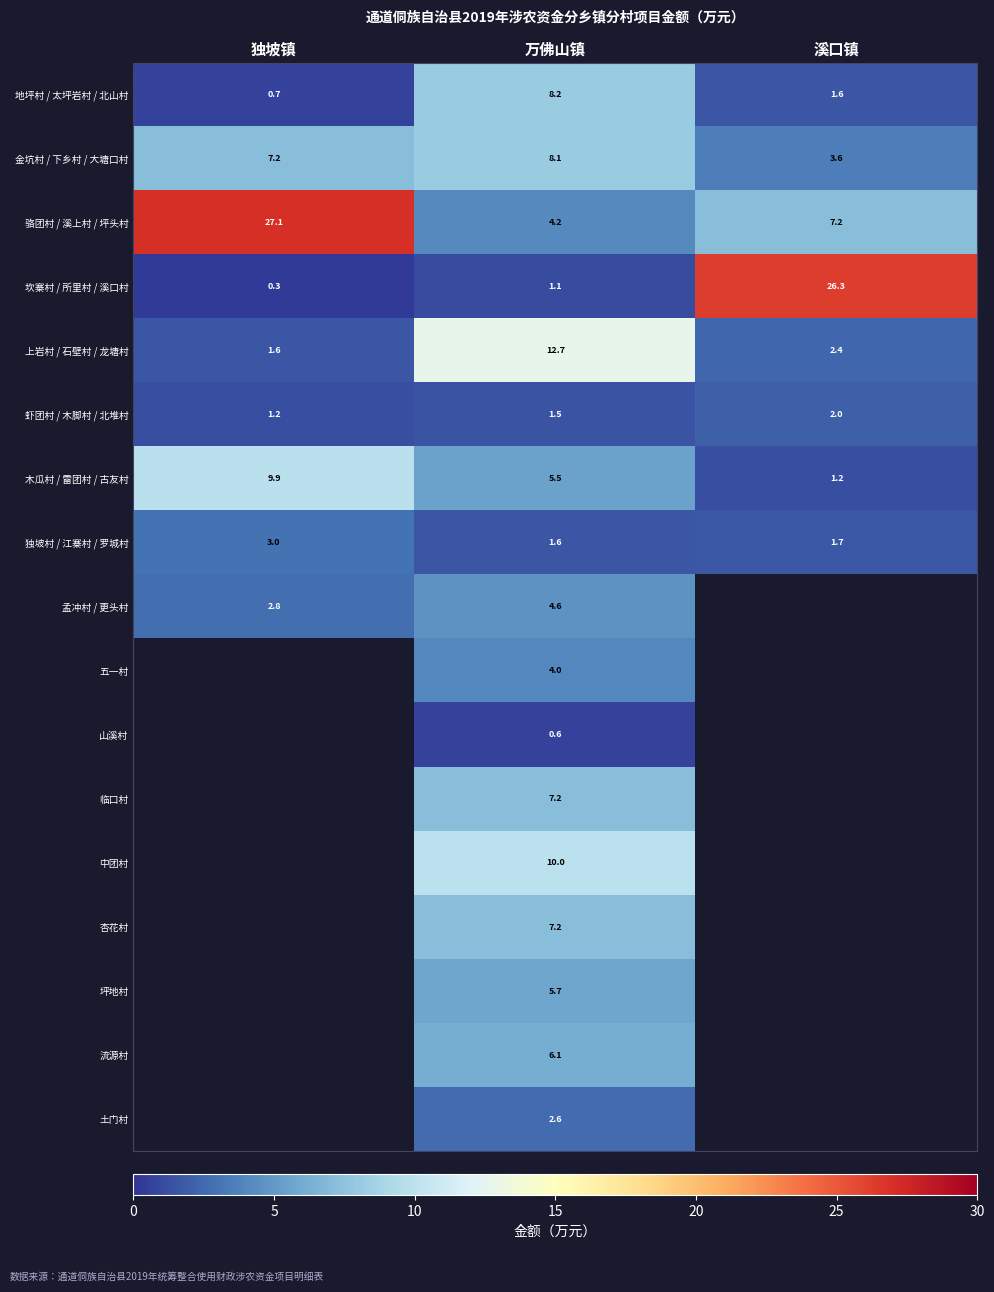

The 上岩村 / 石壁村 / 龙塘村 series shows 5.0 at 万佛山镇. True or false?

False